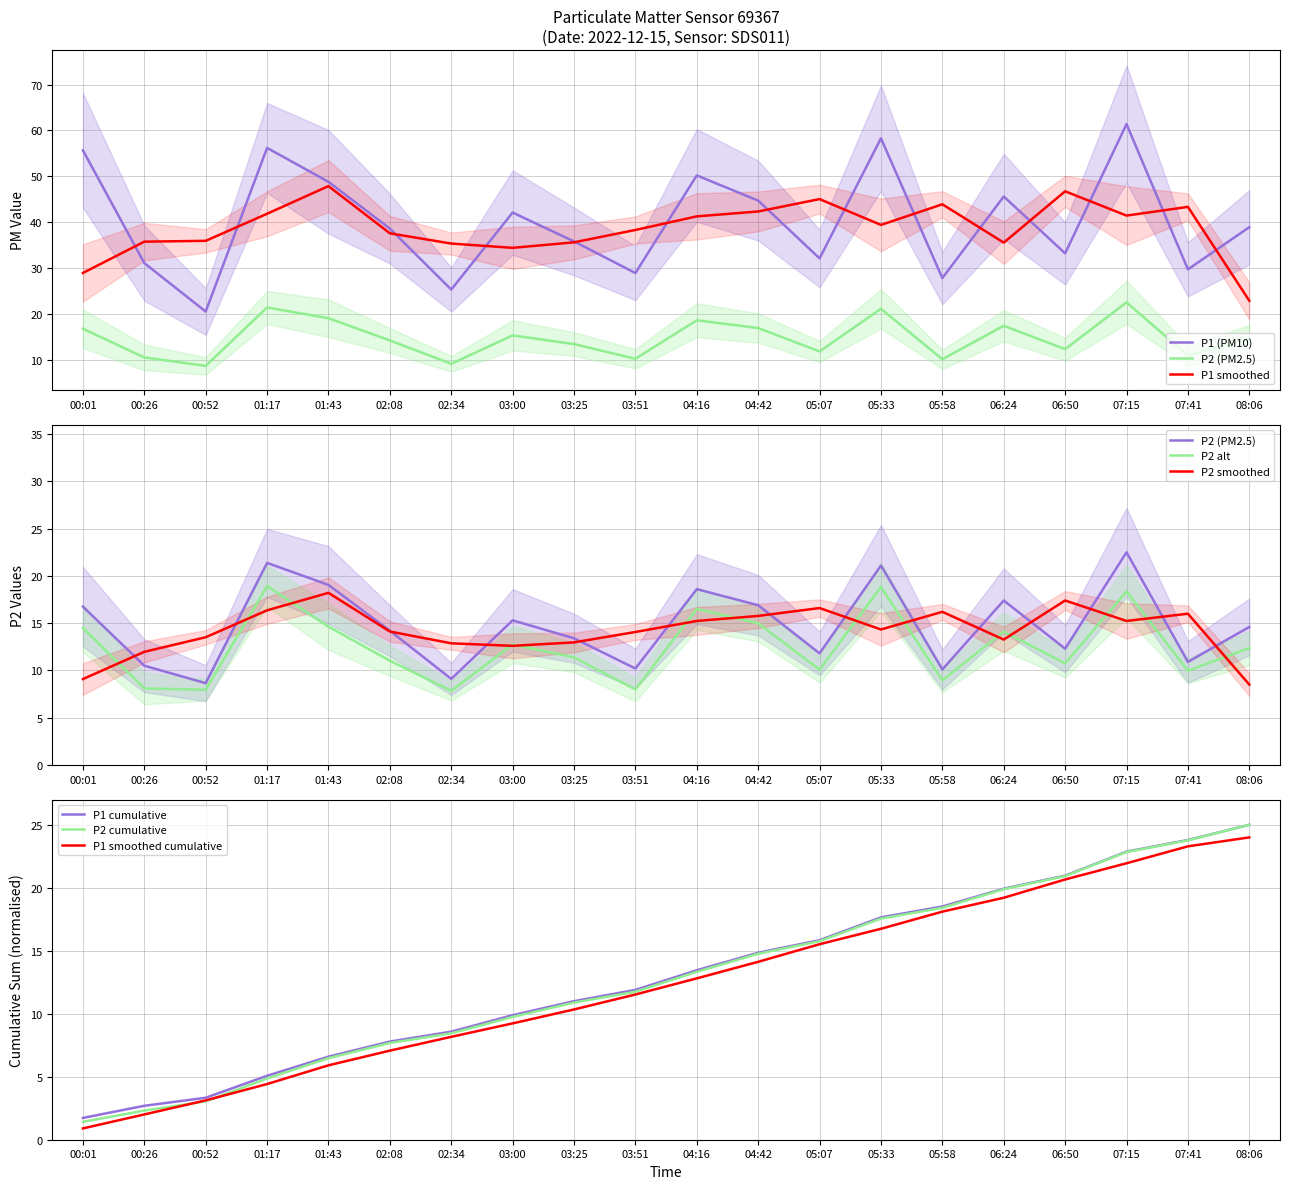

Rank the series at 02:08 from lowest to highest value.

P2, P1